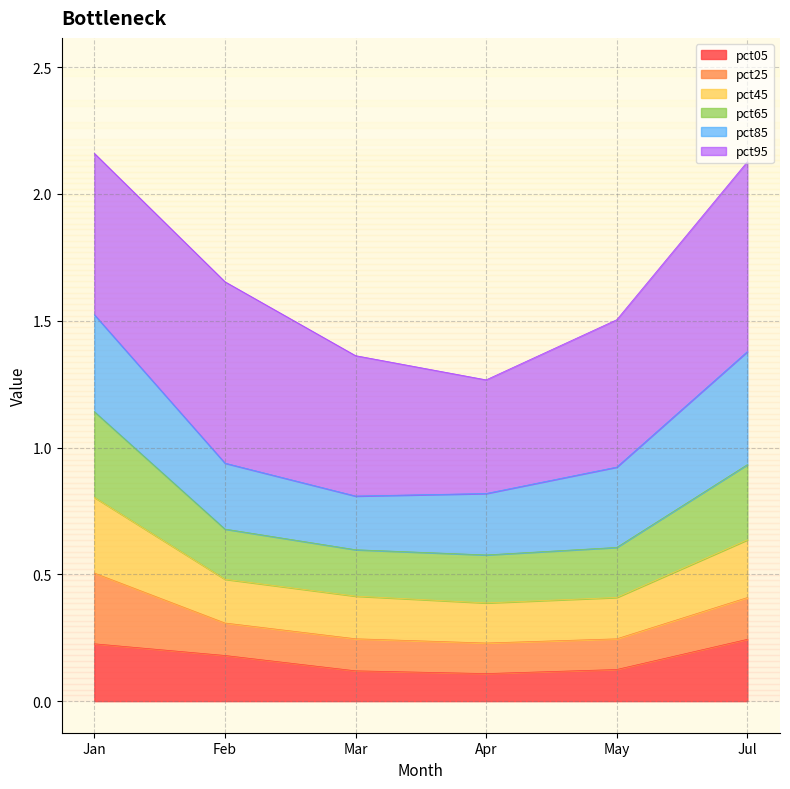

Which category has the highest value in the pct45 series?

Jan